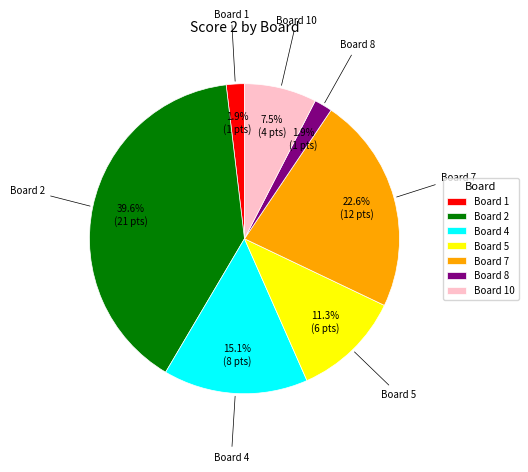

What is the largest slice in the pie chart?

Board 2